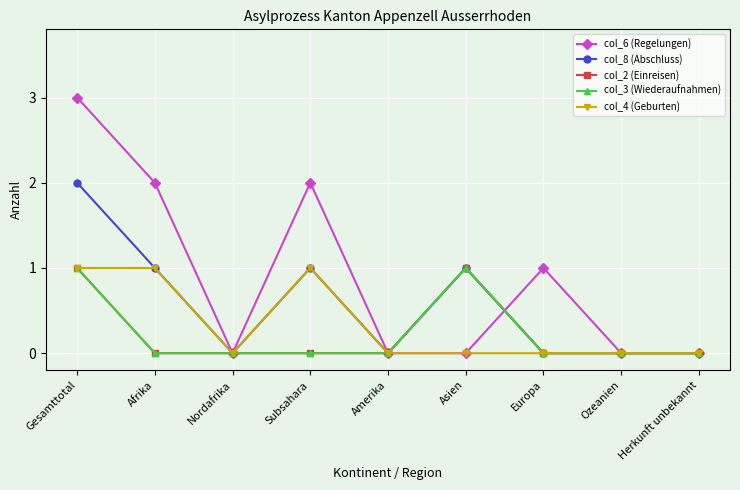

The col_6 (Regelungen) series shows 2 at Herkunft unbekannt. True or false?

False